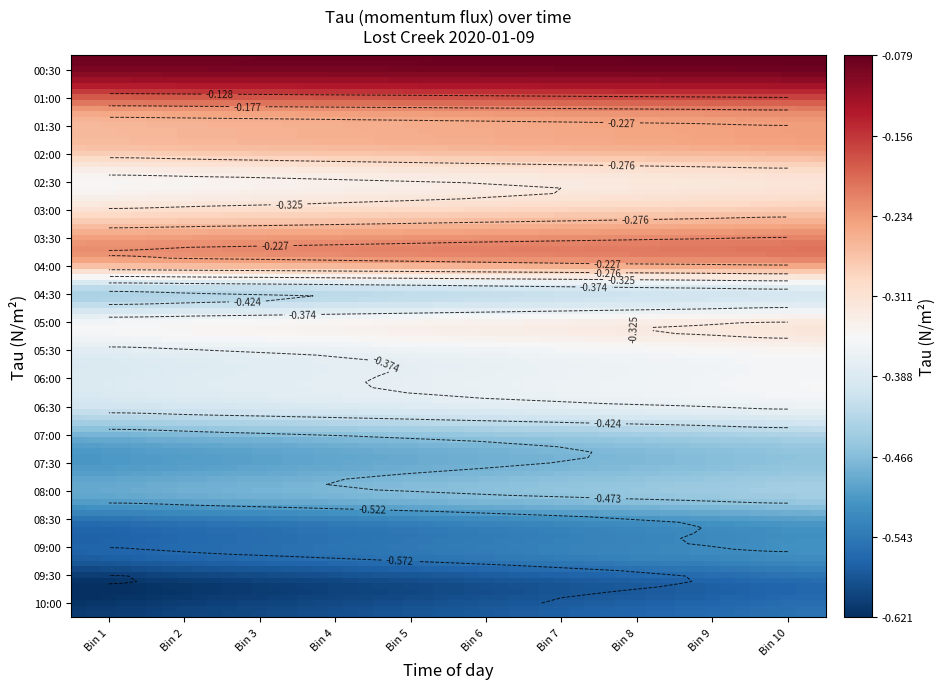

Reading left to right, what are all the values shown in this chart?

-0.1	-0.1	-0.2	-0.3	-0.3	-0.3	-0.2	-0.2	-0.4	-0.3	-0.4	-0.4	-0.4	-0.5	-0.5	-0.5	-0.5	-0.5	-0.6	-0.6